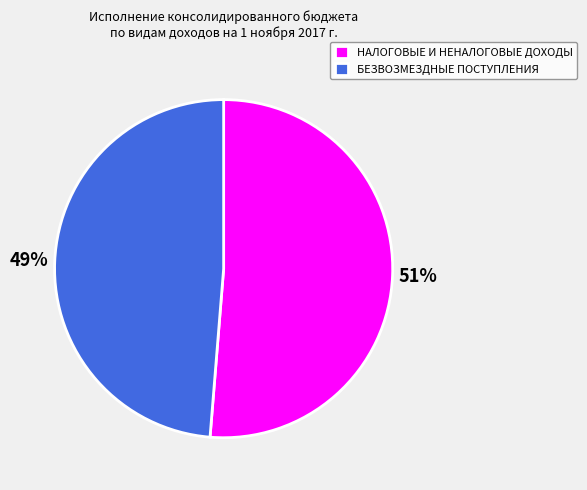

How many slices are in this pie chart?

2